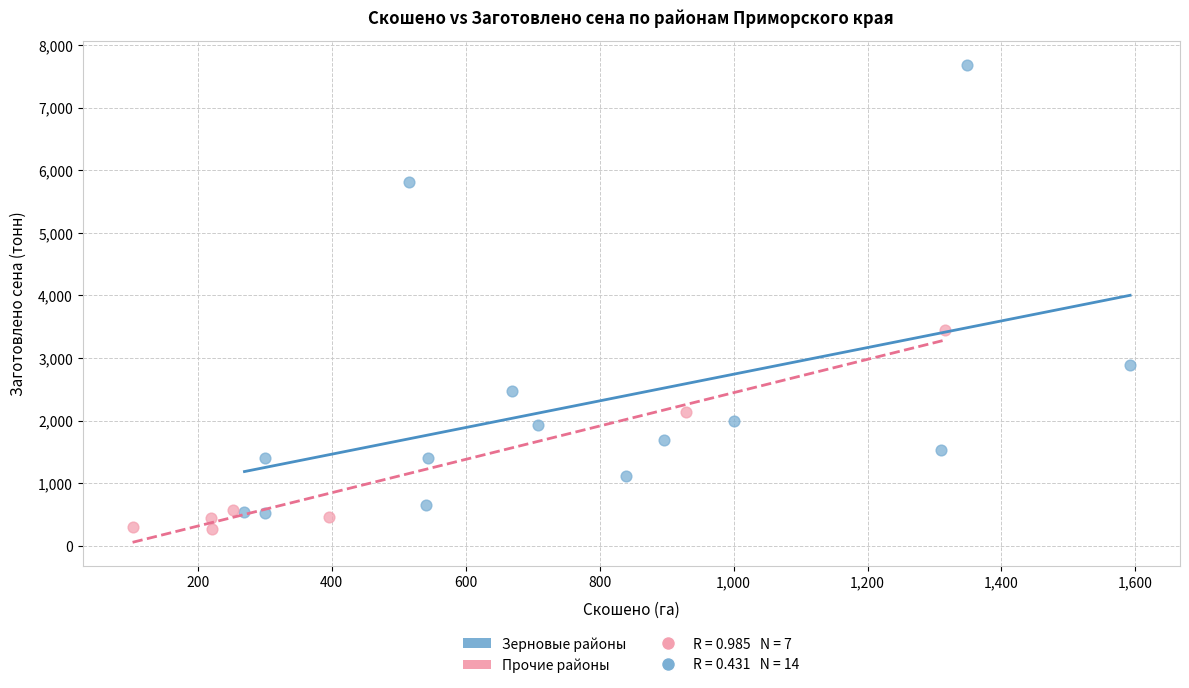

Which series contains the highest Y value?

Зерновые районы